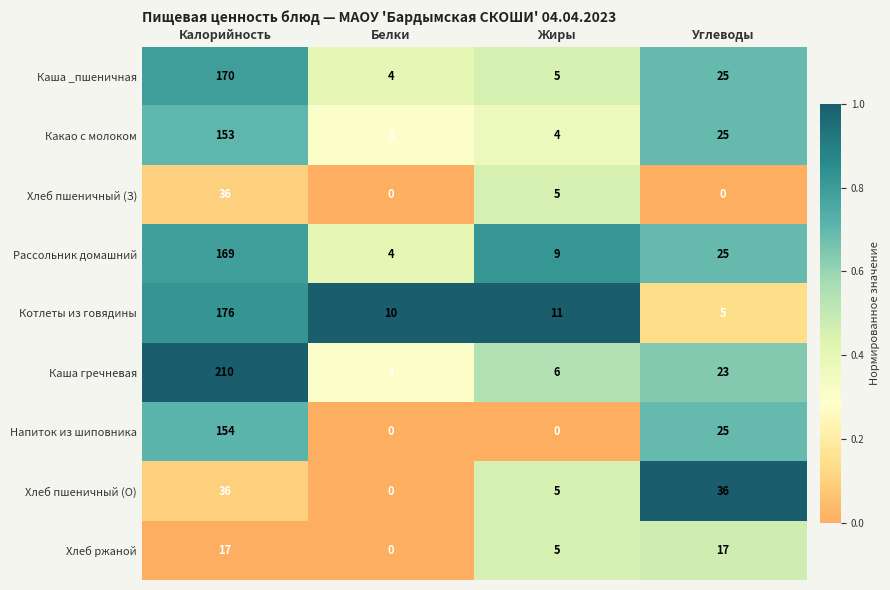

How many Хлеб пшеничный (З) values are between 0 and 36?

4